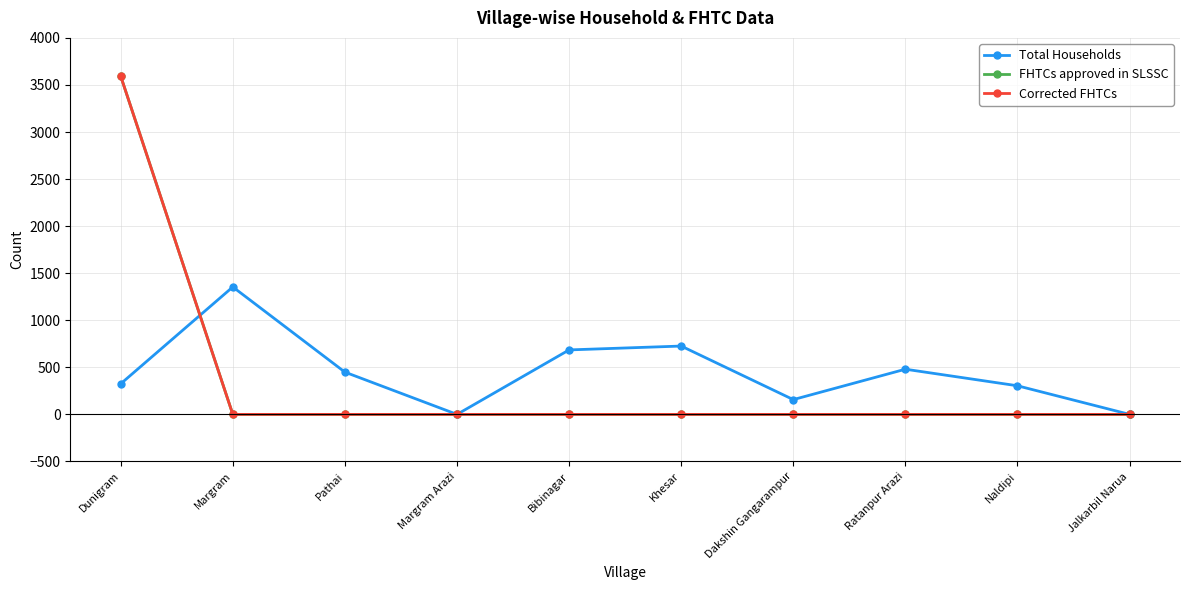

What is the label of the 5th point from the left?

Bibinagar